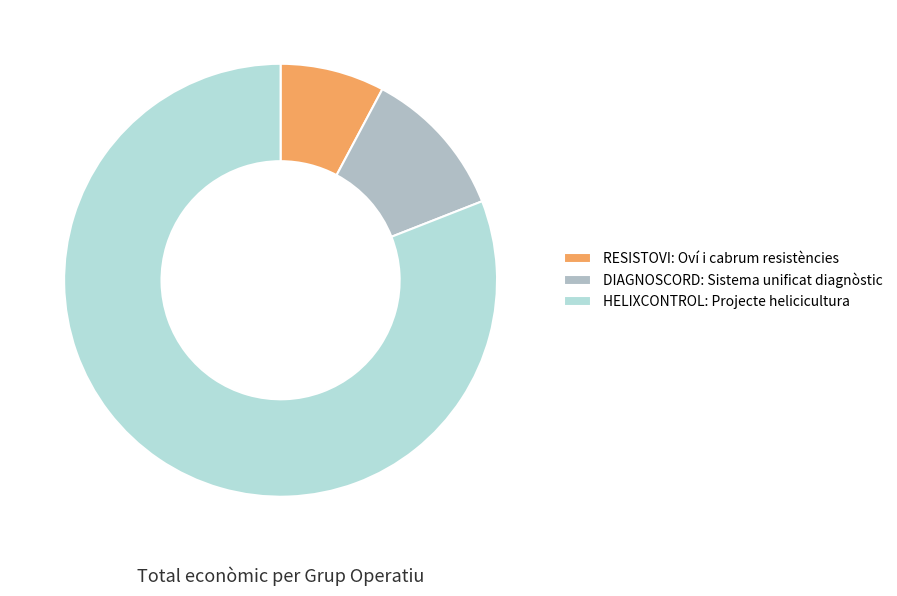

Rank the categories by value from lowest to highest.

RESISTOVI: Oví i cabrum resistències, DIAGNOSCORD: Sistema unificat diagnòstic, HELIXCONTROL: Projecte helicicultura